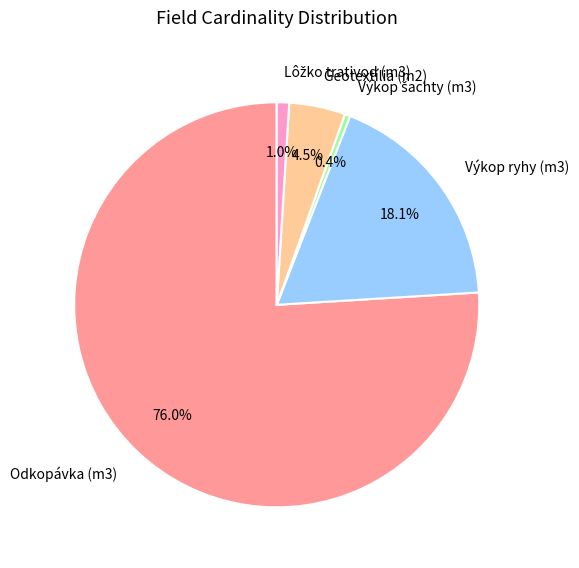

Which category has the biggest portion of the pie?

Odkopávka (m3)